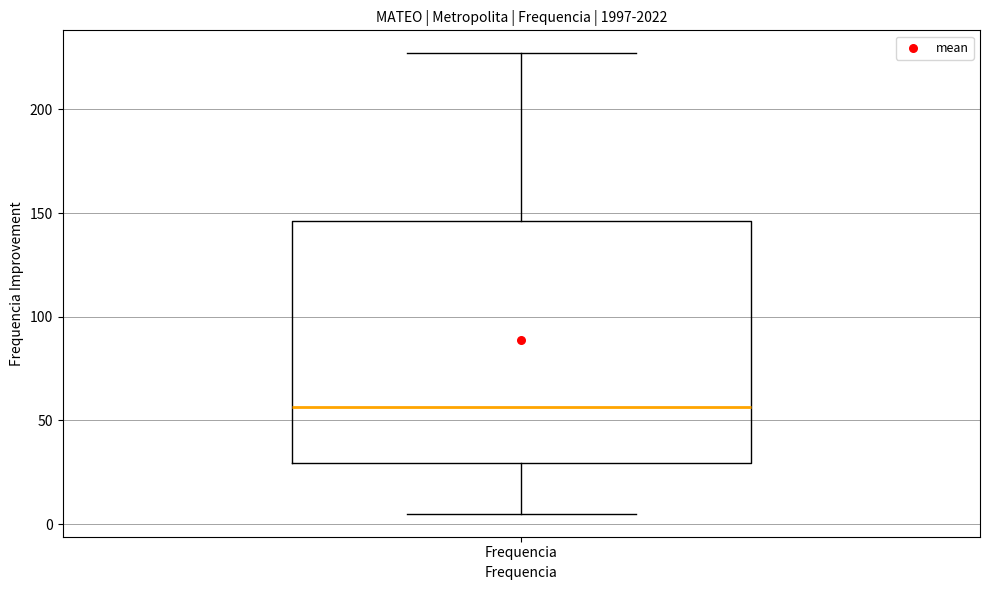

Read this box plot against the y-axis: the position of the median line, the range covered by the box, and the ends of both whiskers. The values are not printed on the chart, so give them approximately, as read against the axis.

median 55, box 30 to 145, whiskers 5 to 225